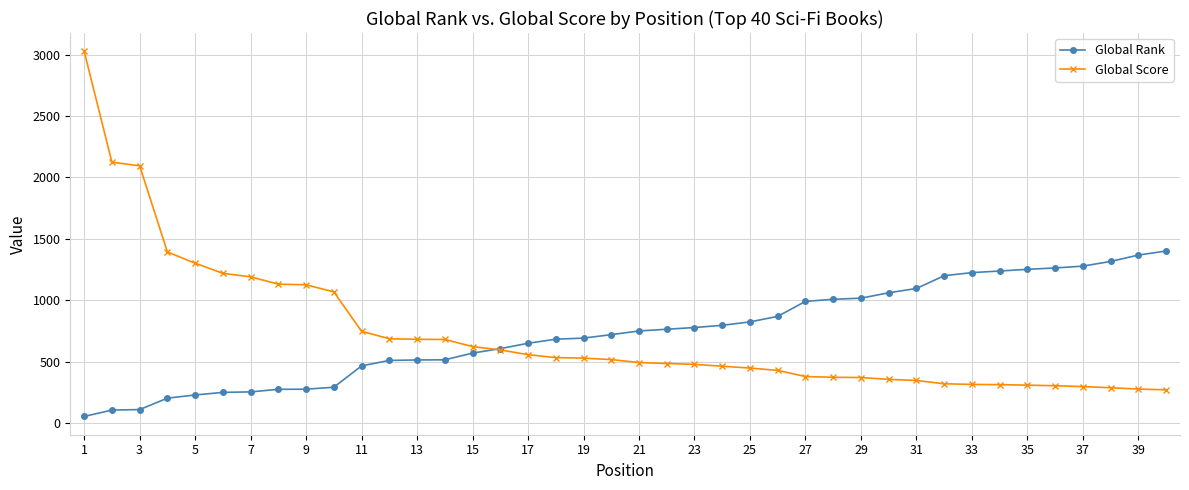

What is the maximum value for Global Score?

3027